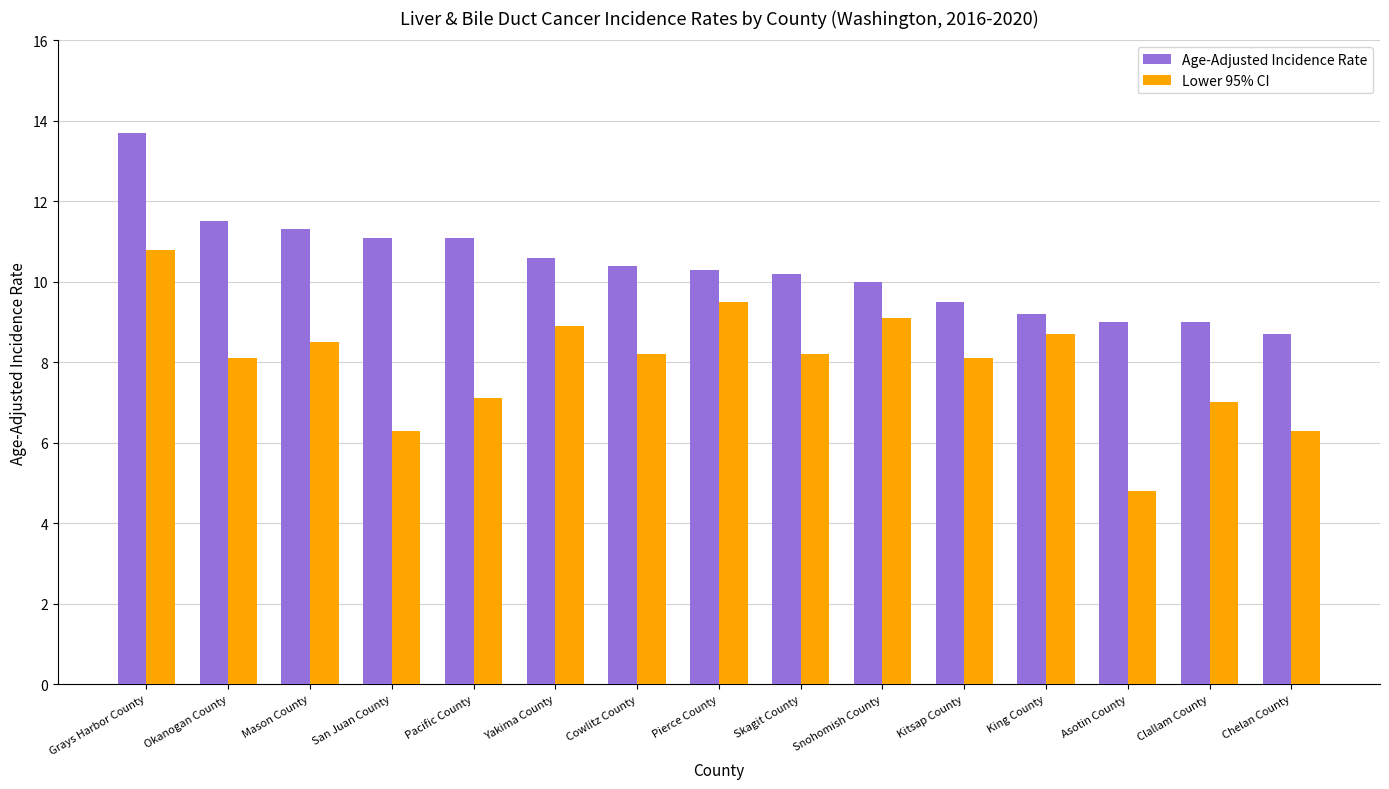

What is the approximate value of Age-Adjusted Incidence Rate at Grays Harbor County?

13.7